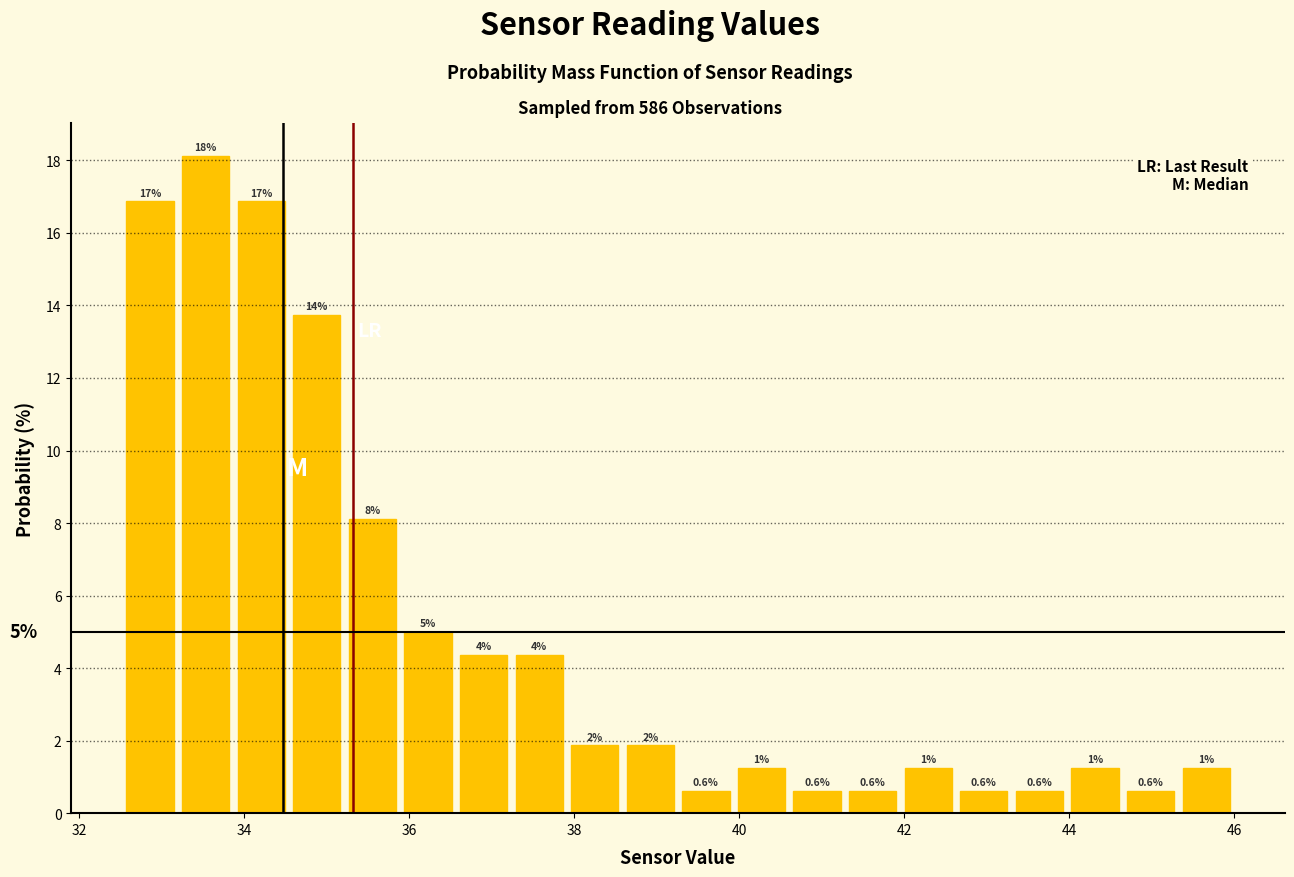

Read against the x-axis, roughly where is the centre of the tallest bar?

33.6